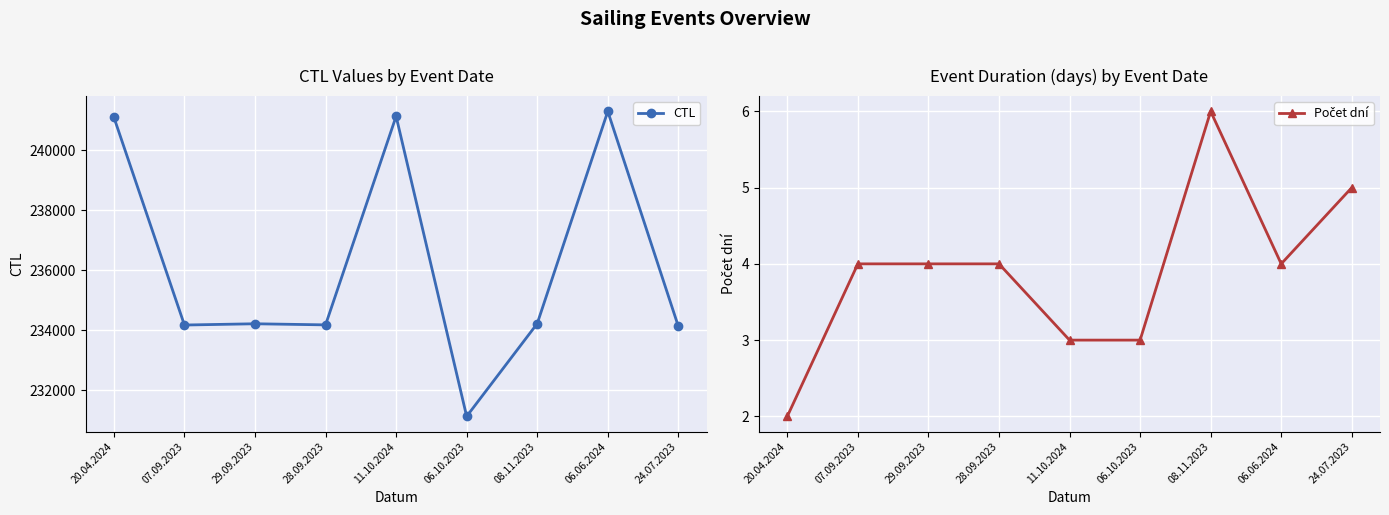

Between 29.09.2023 and 08.11.2023, which series saw the biggest shift?

CTL